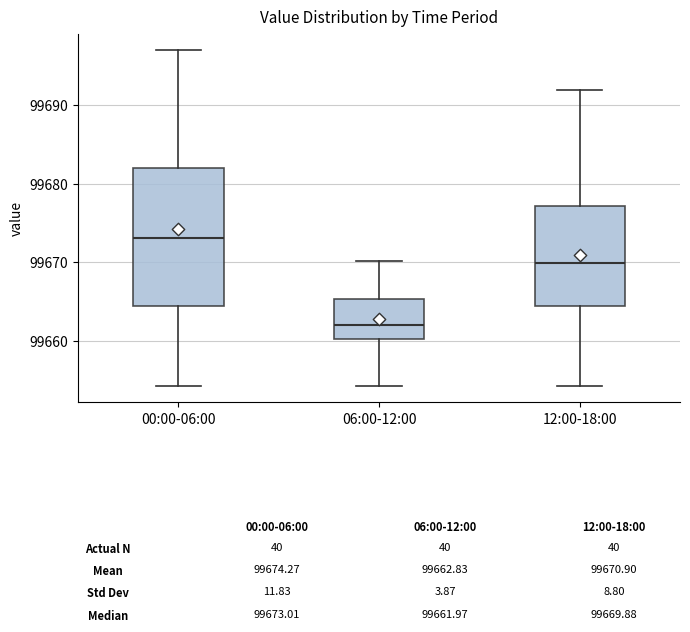

Which box has the lowest median line?

06:00-12:00